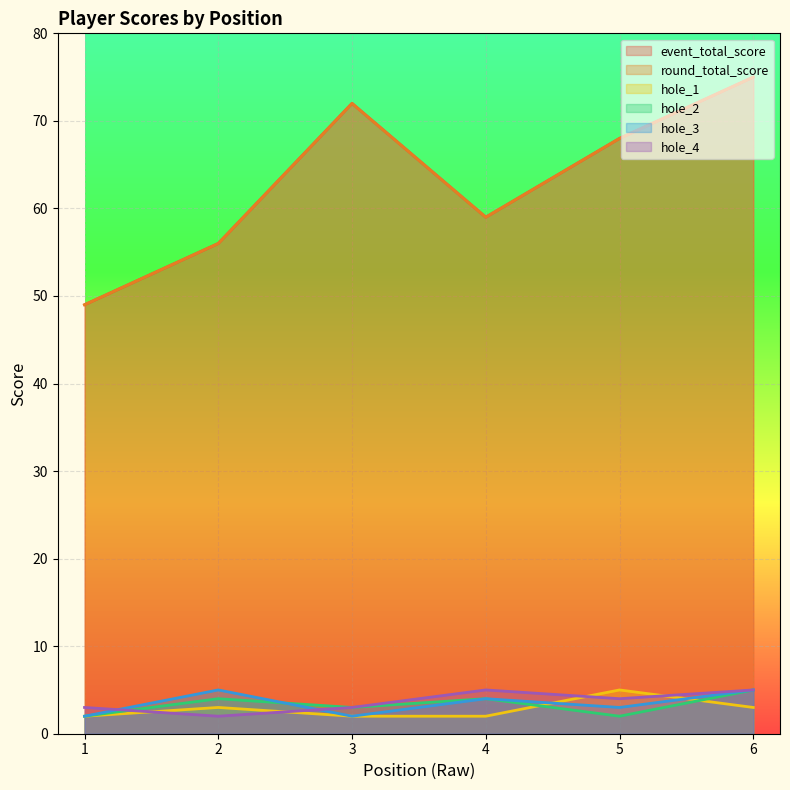

True or false: round_total_score has more than 2 points higher than both neighbors.

False